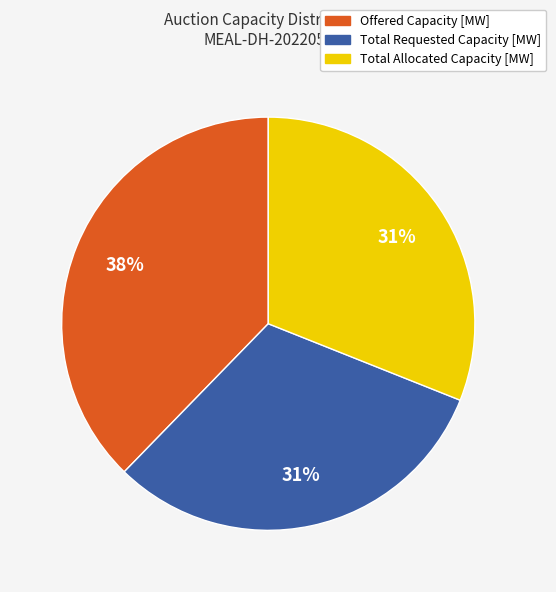

Is there any slice that represents more than half of the pie?

No